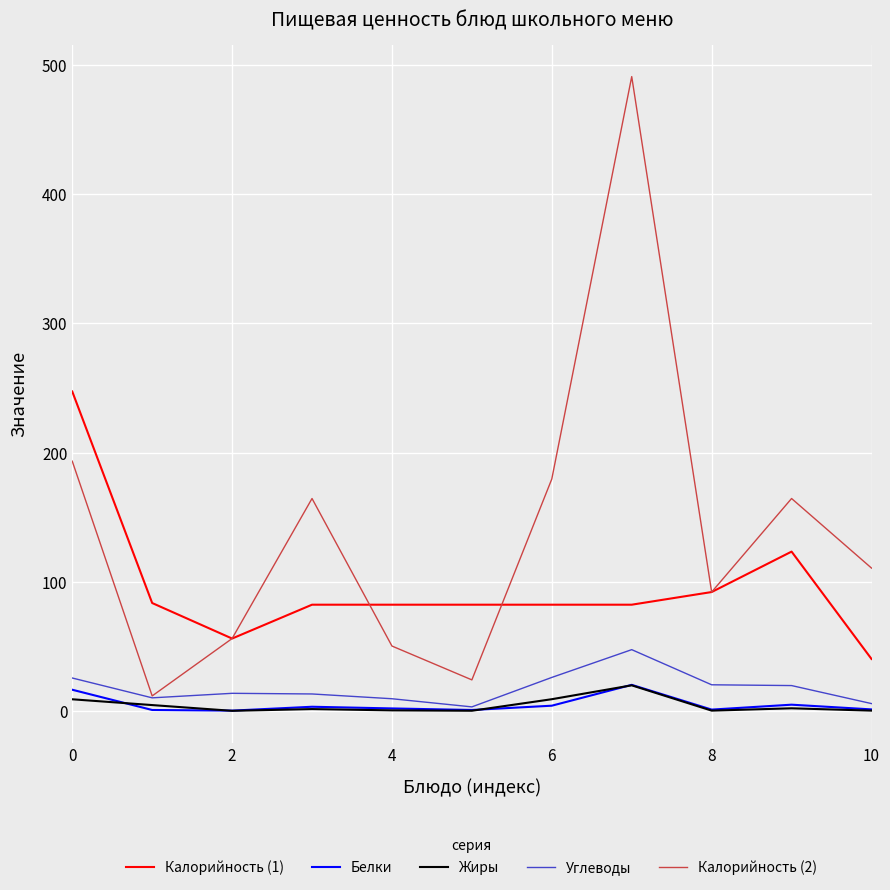

Which series has the largest range (max minus min)?

Калорийность (2)